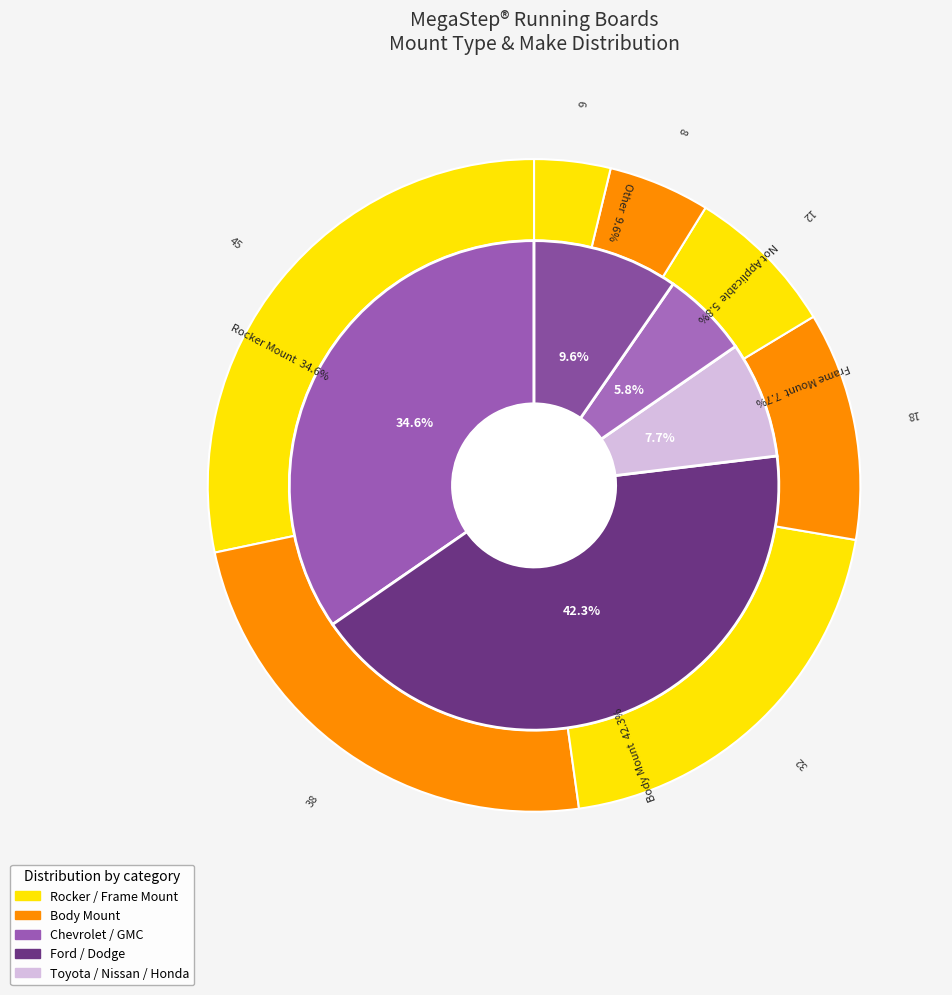

The Regular slice represents 18% of the pie. True or false?

False